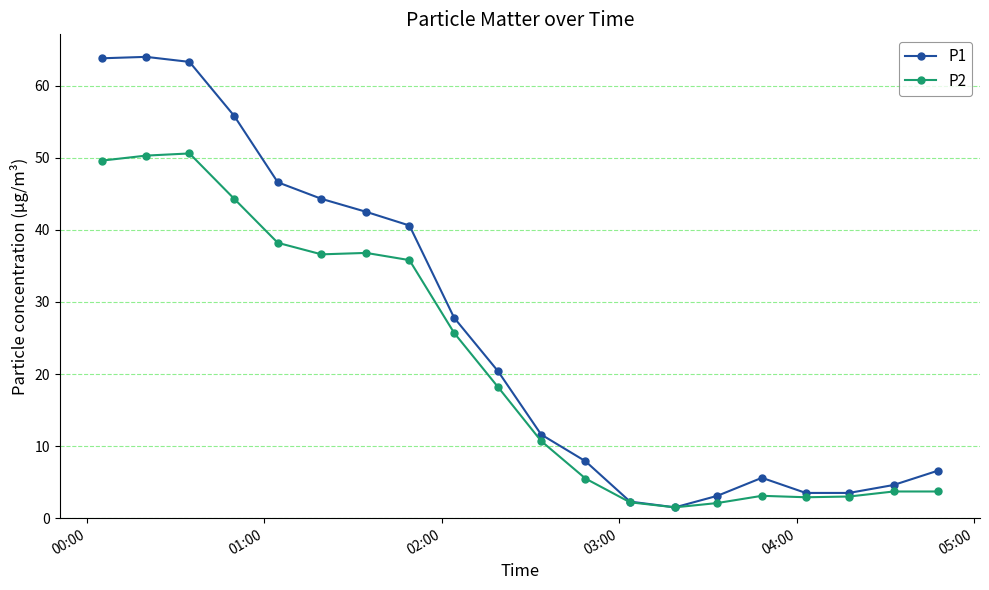

How many data points in P1 are above 20?

10